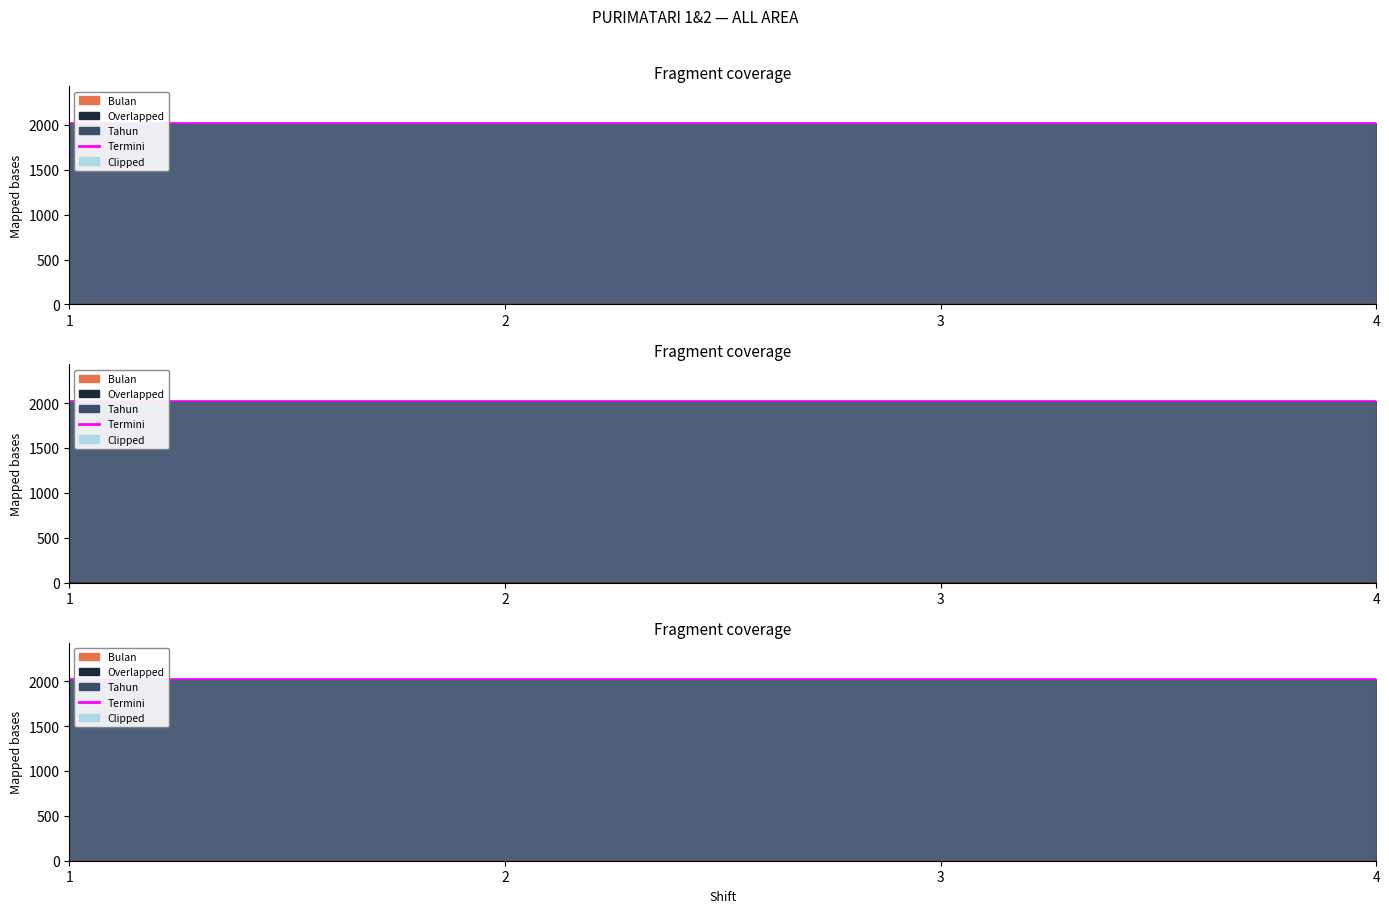

At which category is the sum across all series the highest?

1